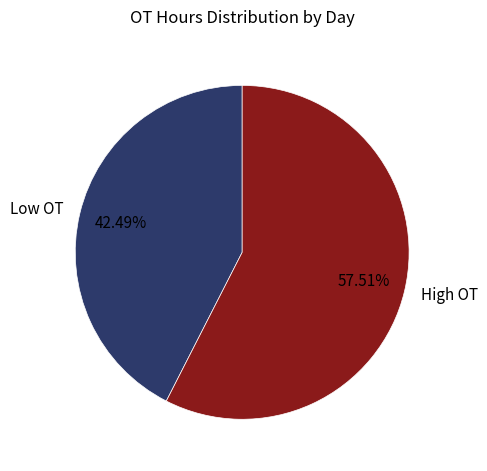

Is there a majority slice in this chart?

Yes